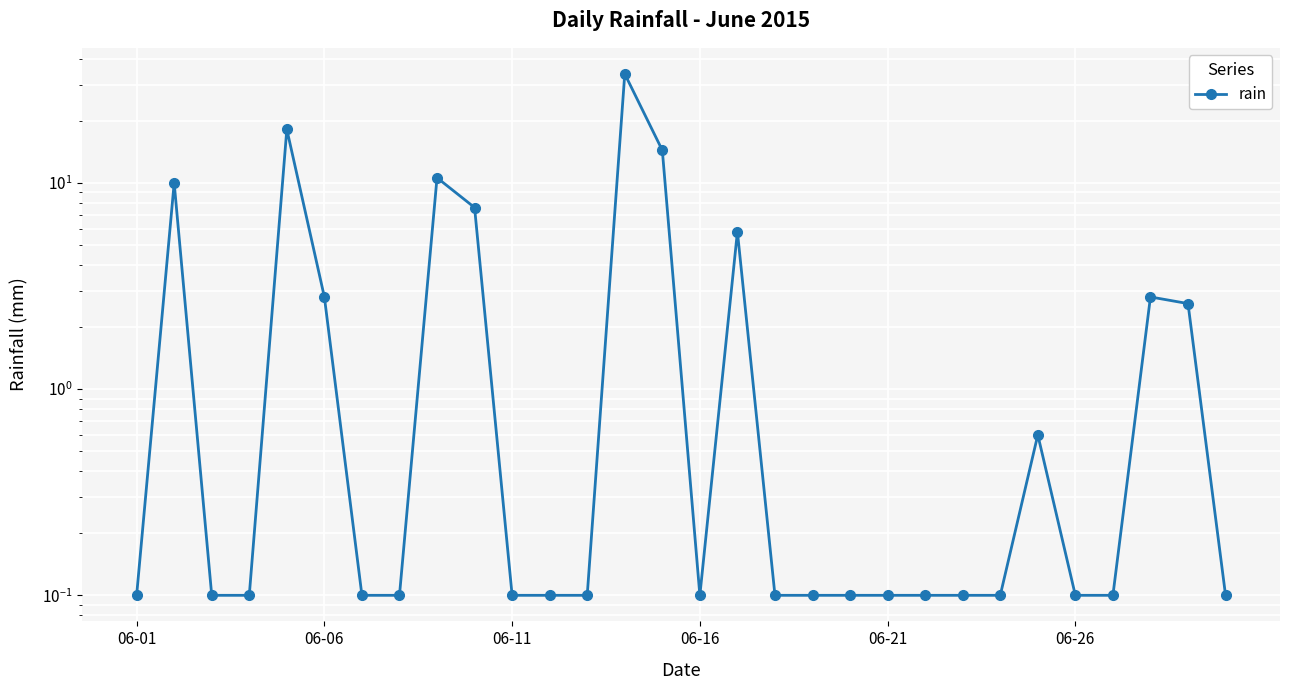

Count the number of categories in the chart.

30